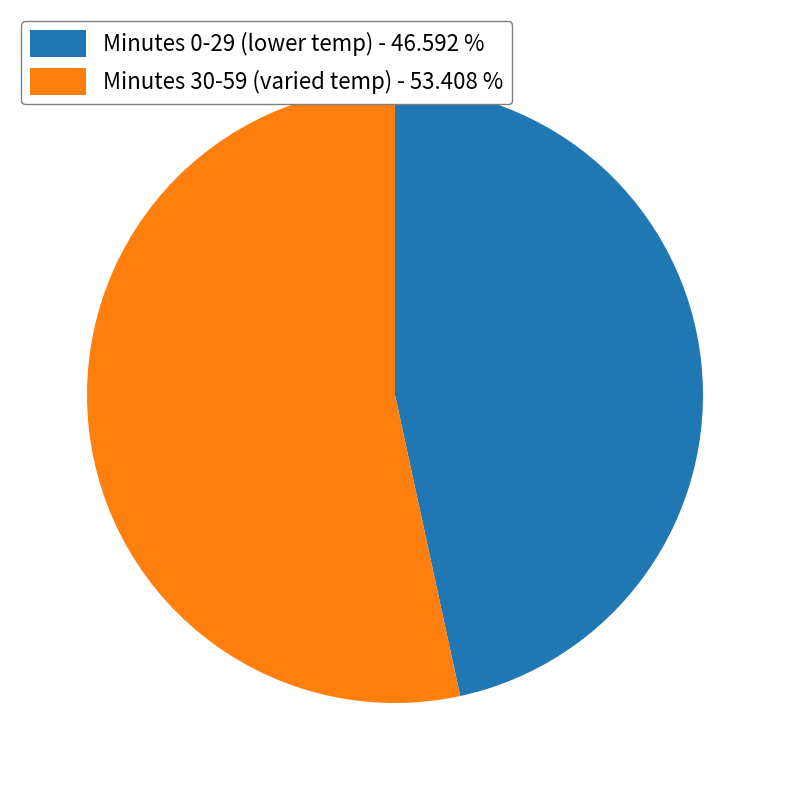

Which category has the biggest portion of the pie?

Minutes 30-59 (varied temp) - 53.408 %